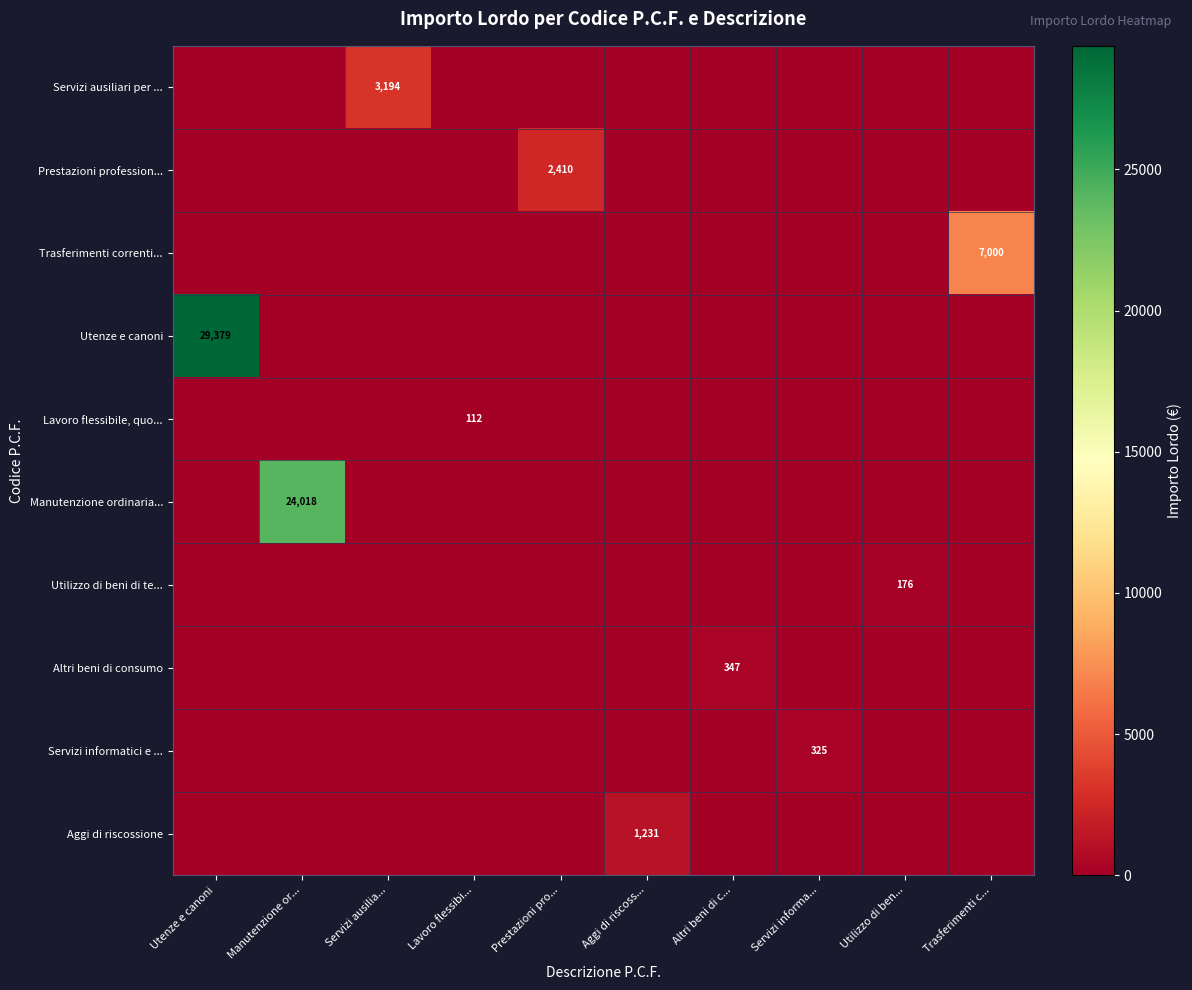

The Aggi di riscossione series shows 1697 at Aggi di riscoss.... True or false?

False